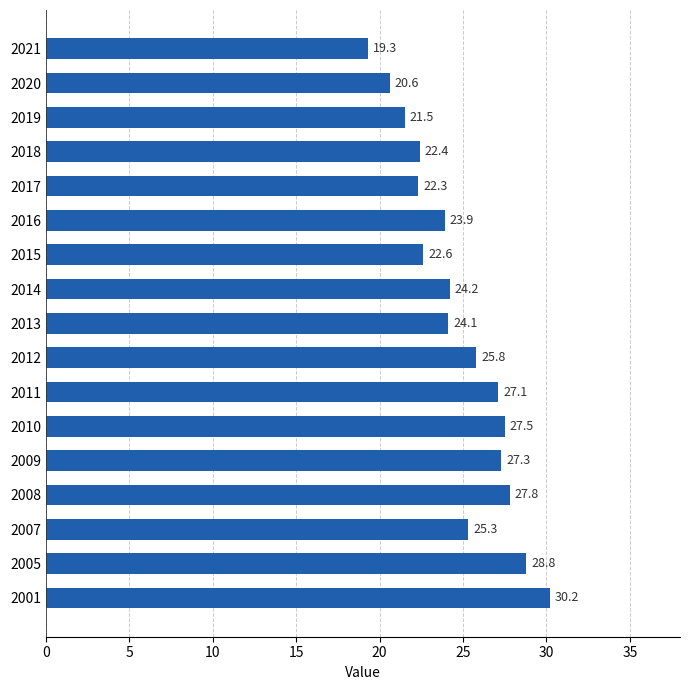

Rank the categories by value from highest to lowest.

2001, 2005, 2008, 2010, 2009, 2011, 2012, 2007, 2014, 2013, 2016, 2015, 2018, 2017, 2019, 2020, 2021